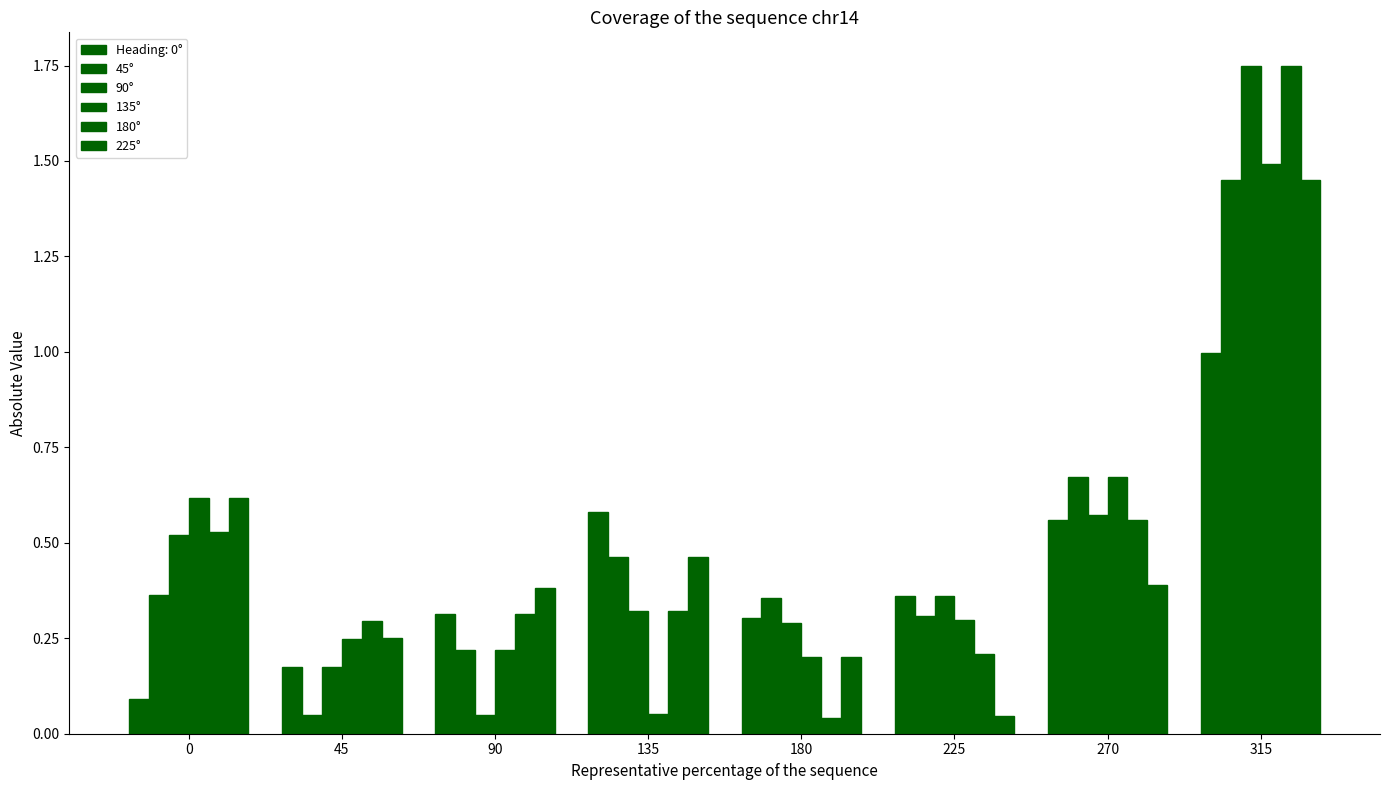

What is the value of the 135° bar at the 2nd from the left?

0.2